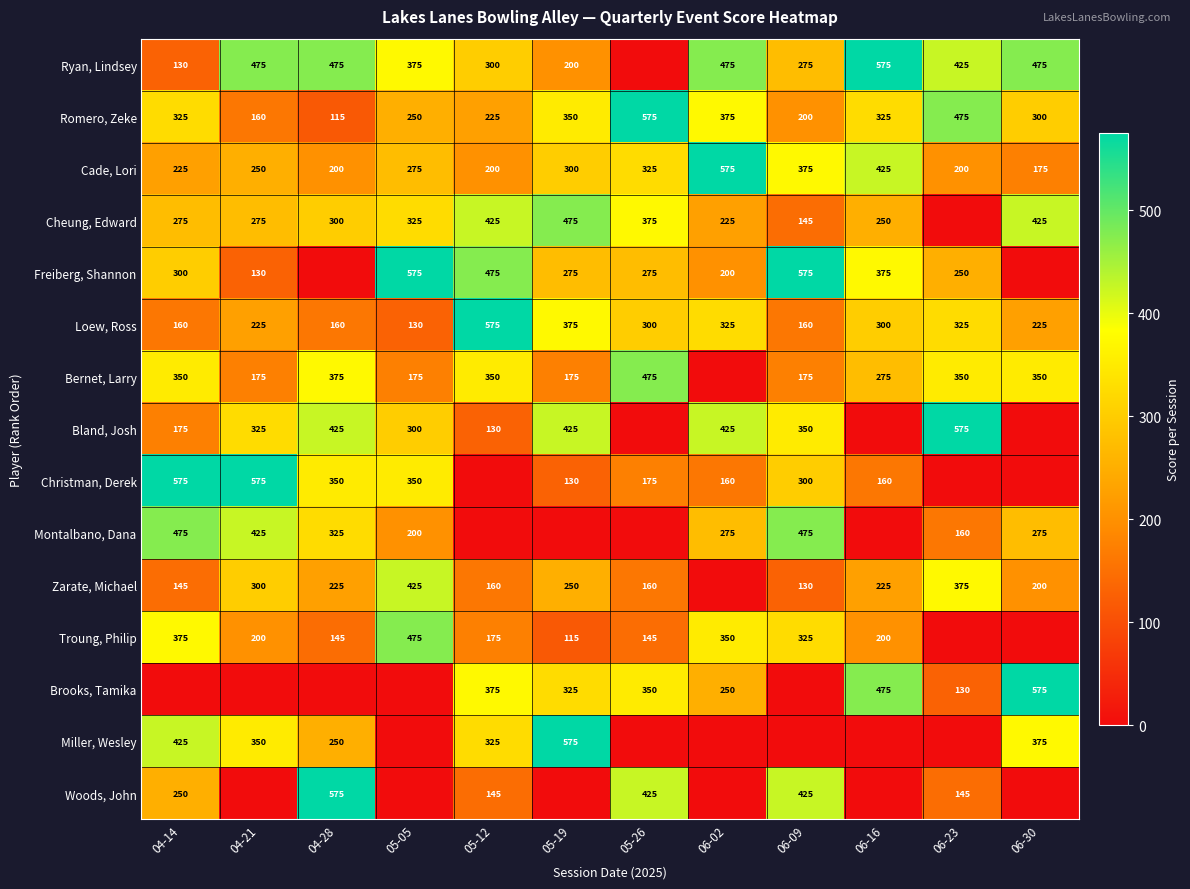

What is the average value of the Loew, Ross series?

272